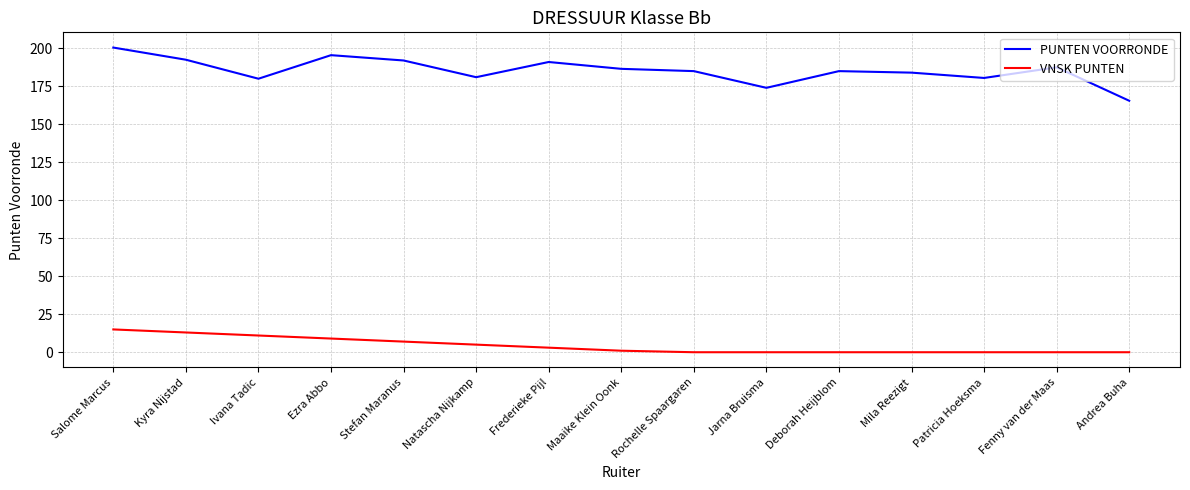

What is the total value across all series at Ezra Abbo?

204.5